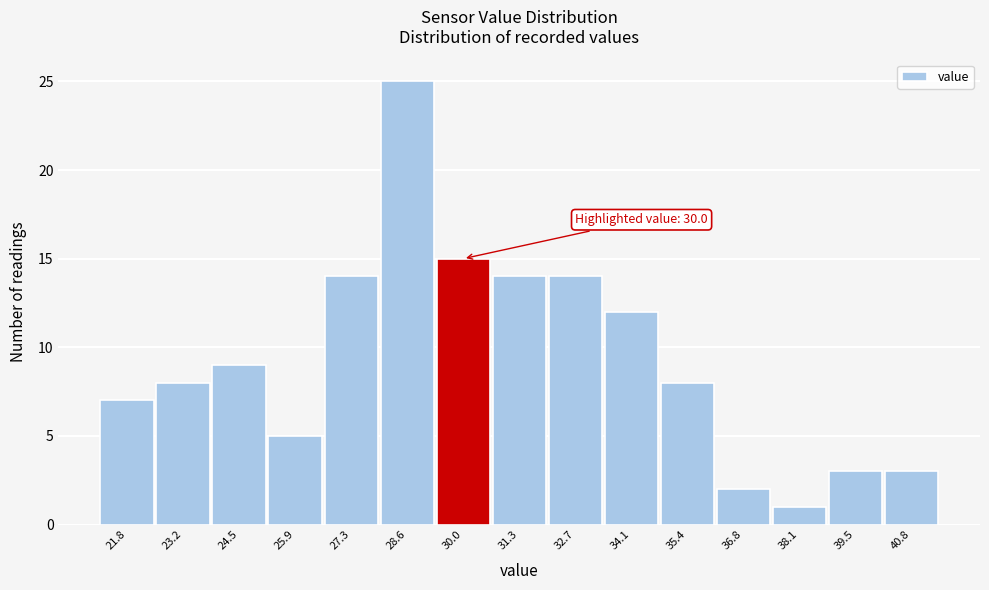

Reading left to right, transcribe all the data shown in this chart.

7	8	9	5	14	25	15	14	14	12	8	2	1	3	3